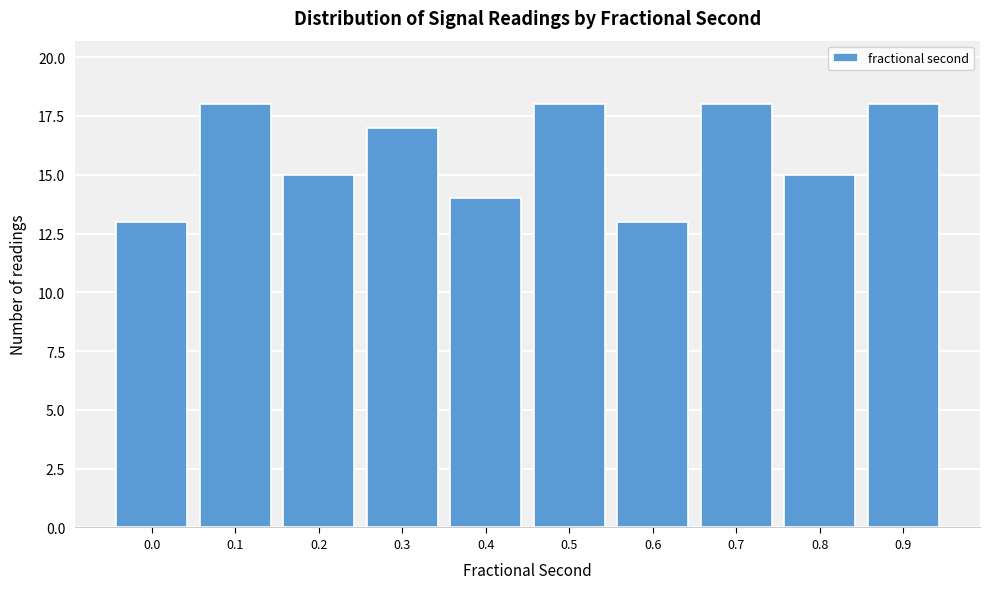

Reading left to right, transcribe all the data shown in this chart.

13	18	15	17	14	18	13	18	15	18